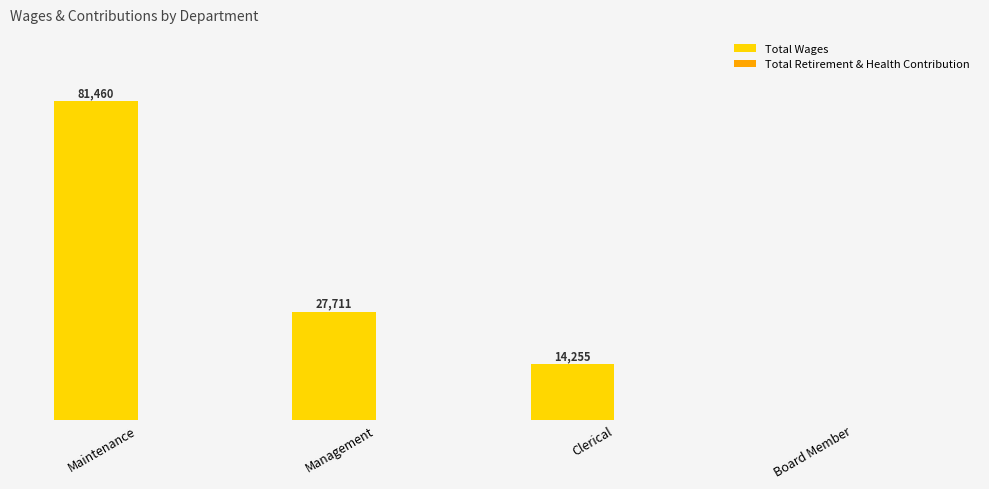

At which category does the chart reach its peak across all series?

Maintenance